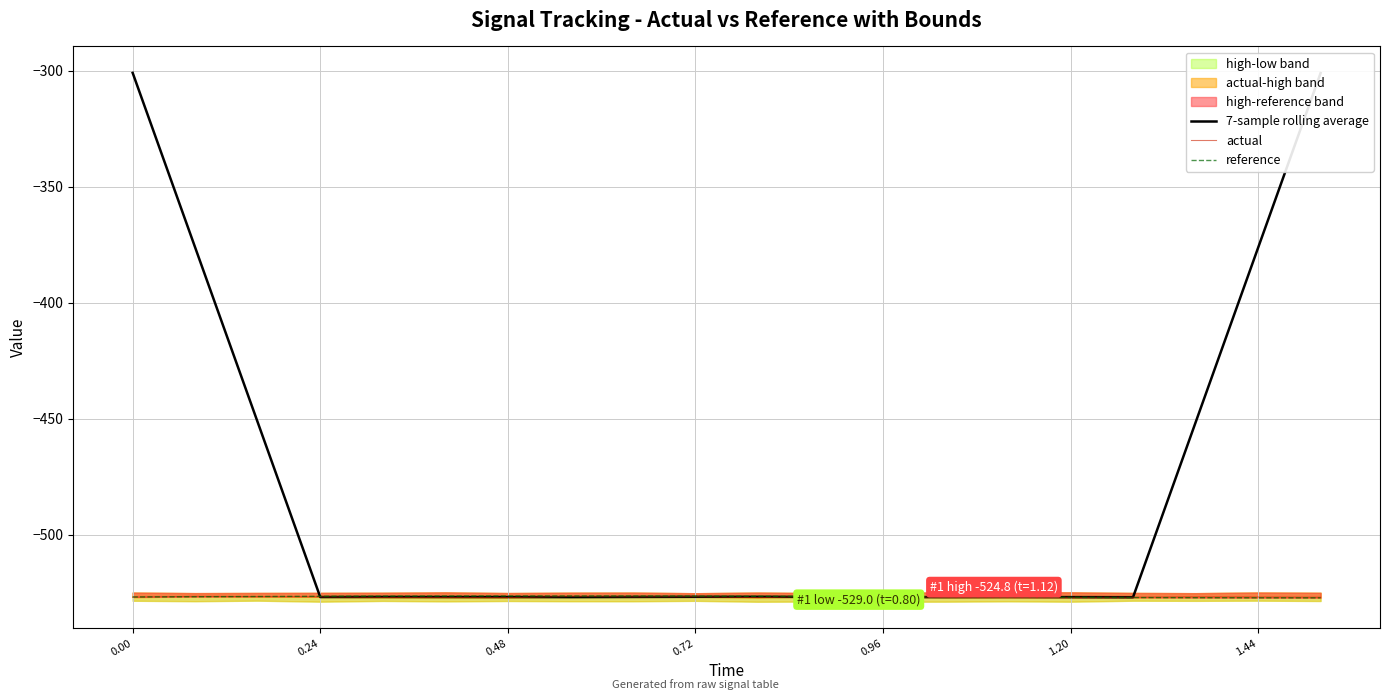

Which series has the largest total across all categories?

7-sample rolling average